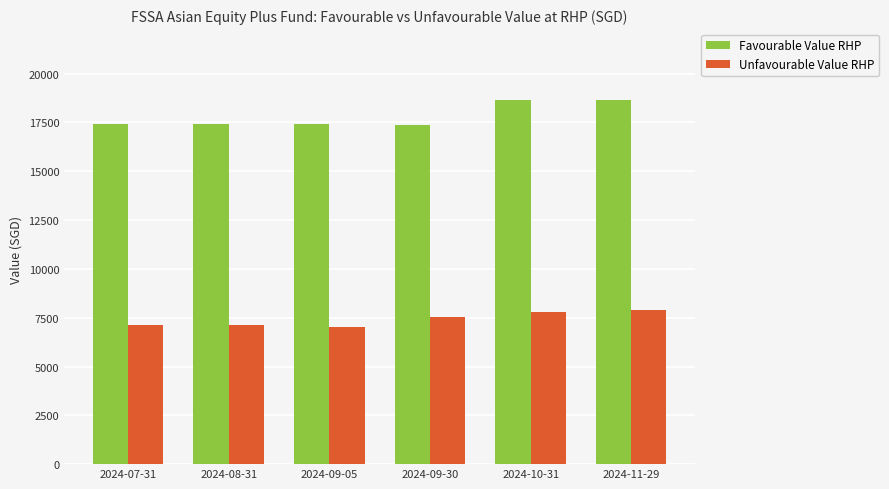

What is the label of the 6th bar from the left?

2024-11-29